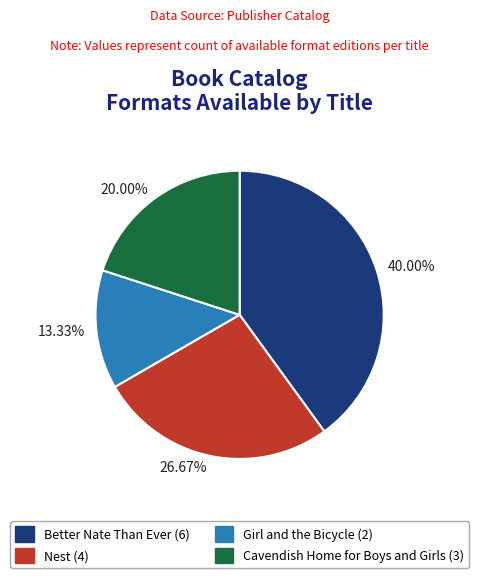

Does any single category account for the majority?

No